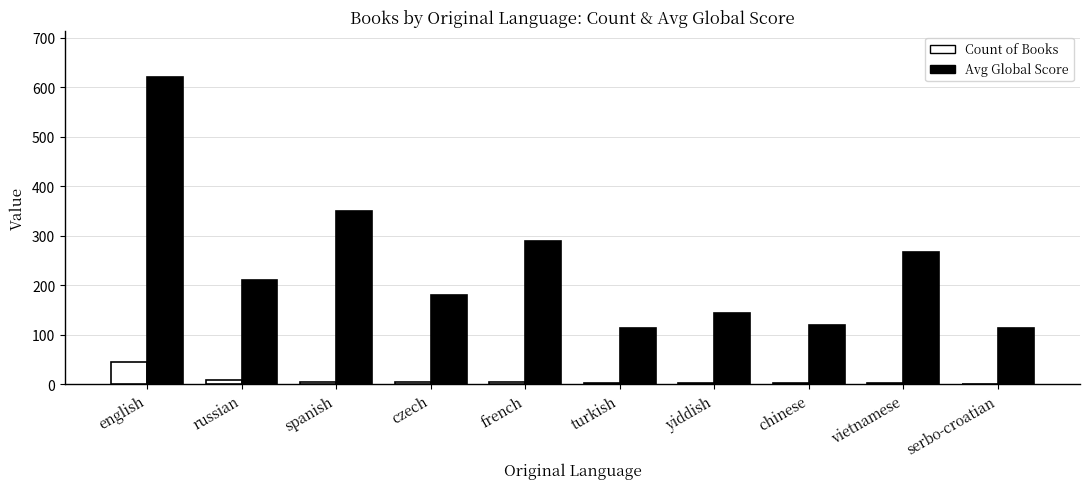

What is the maximum value for Count of Books?

44